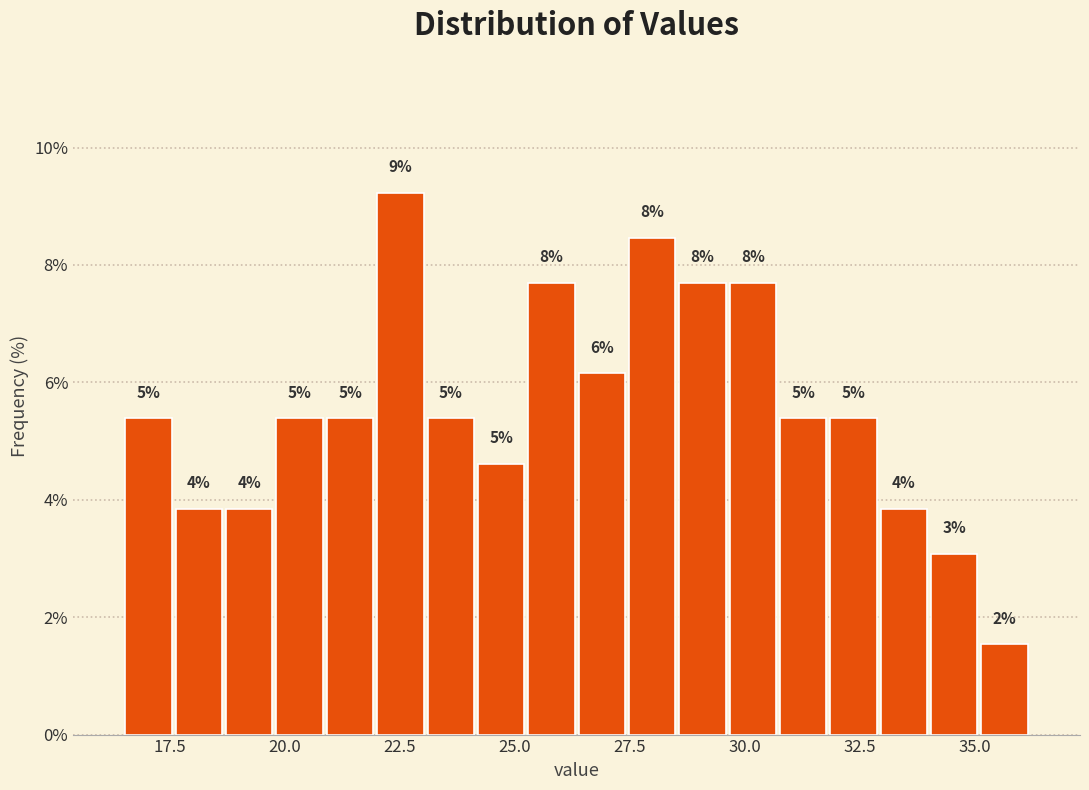

Around what value on the x-axis is the tallest bar? Give the approximate position of its centre, as read against the axis.

22.5